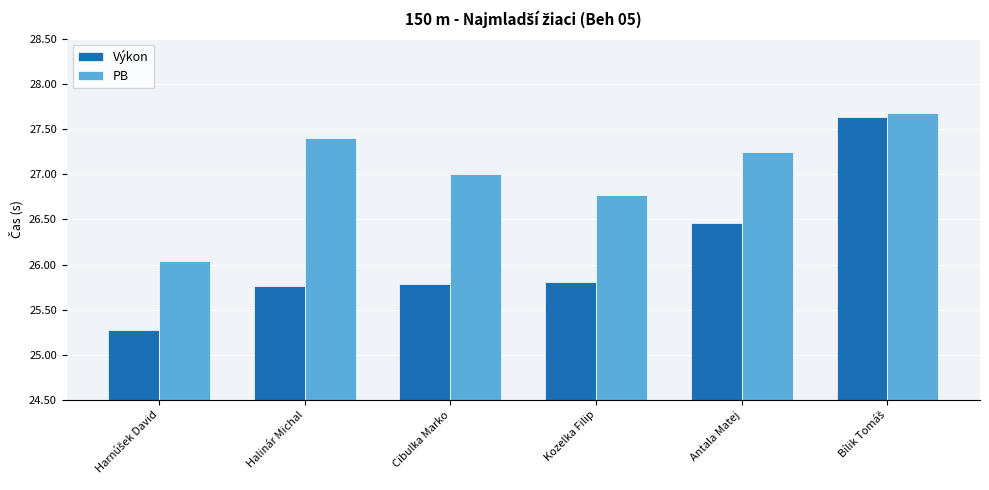

What is the total value across all series at Halinár Michal?

53.2